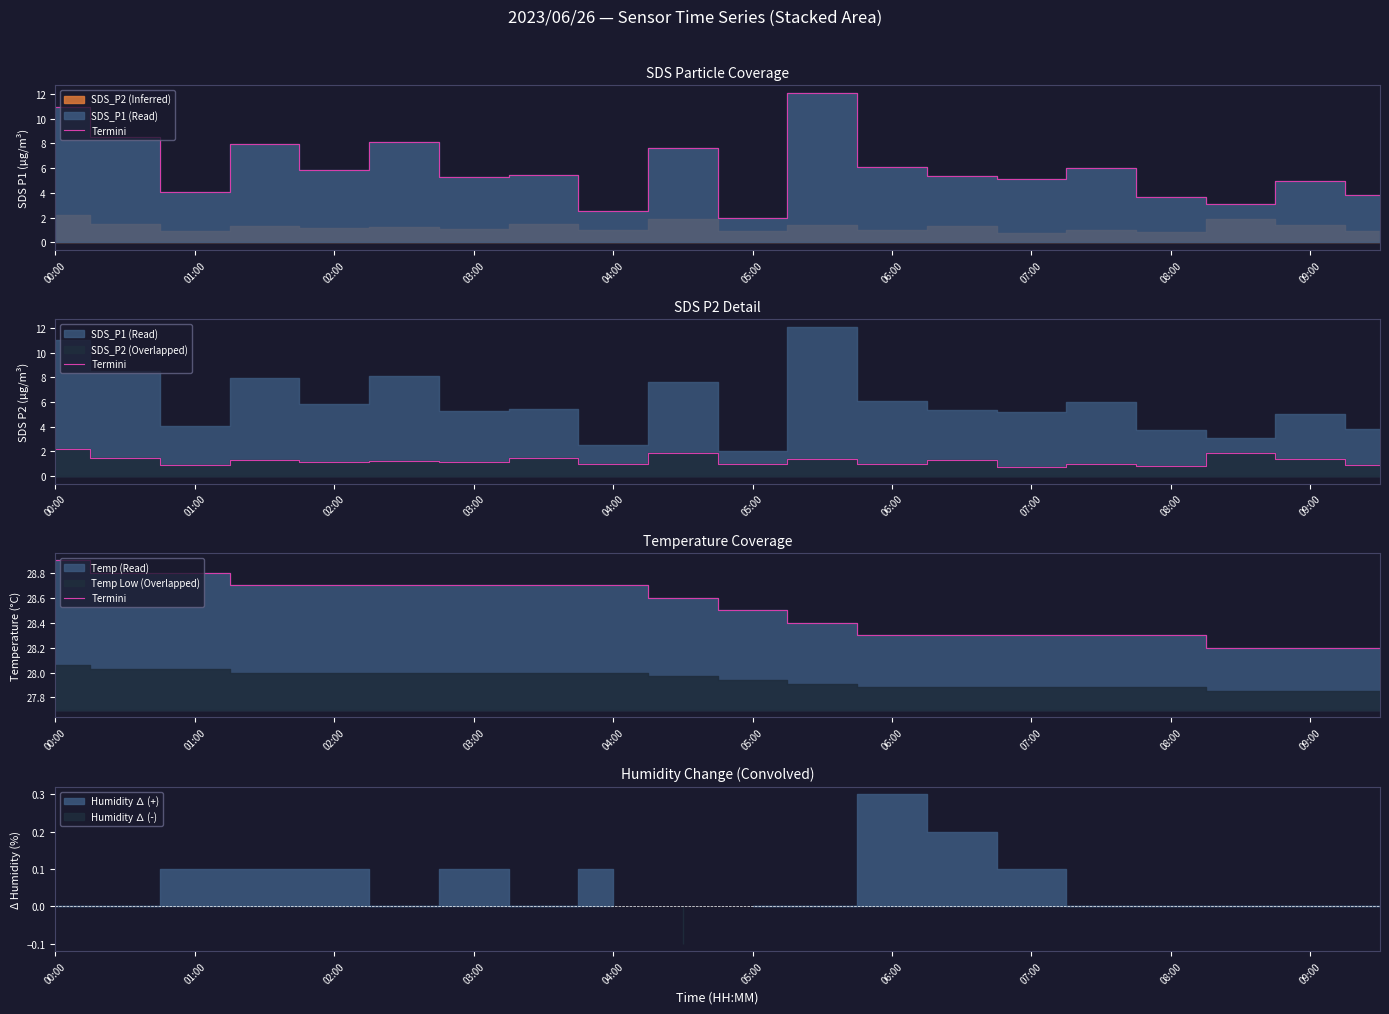

At which label is the value closest to 28?

17